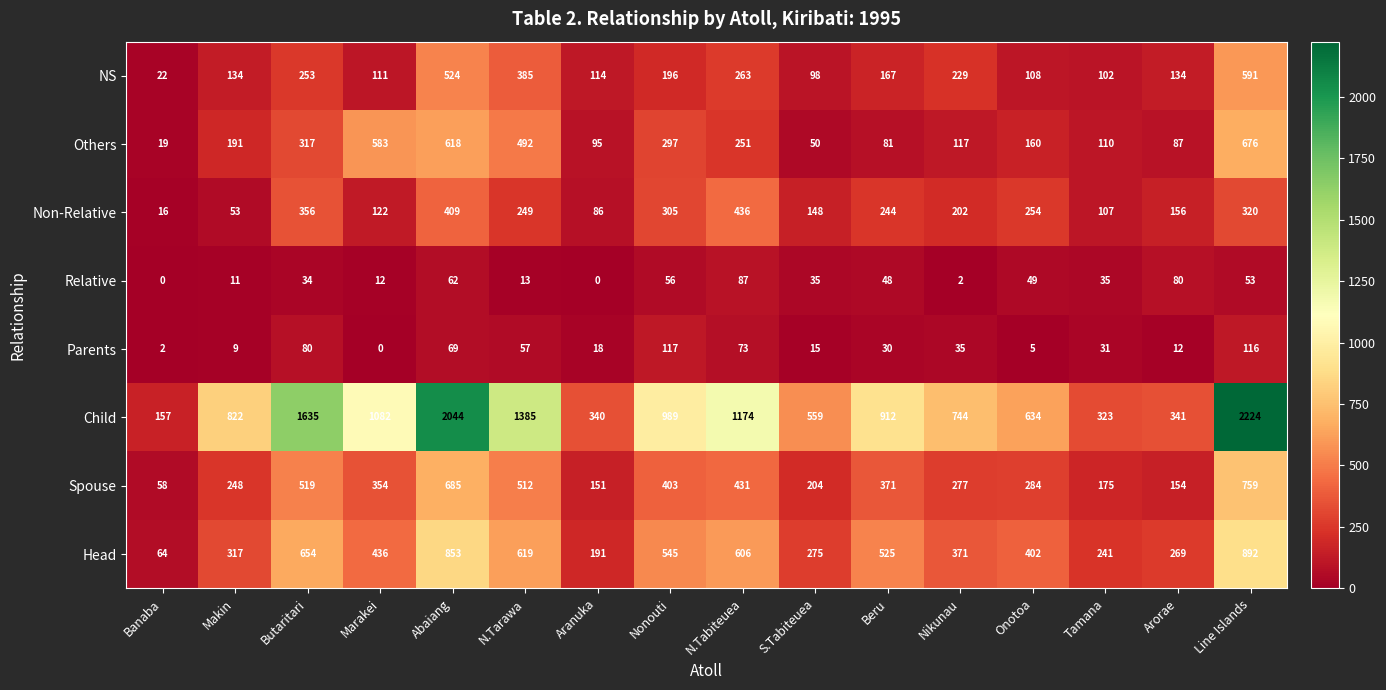

At which category is the sum across all series the highest?

Line Islands